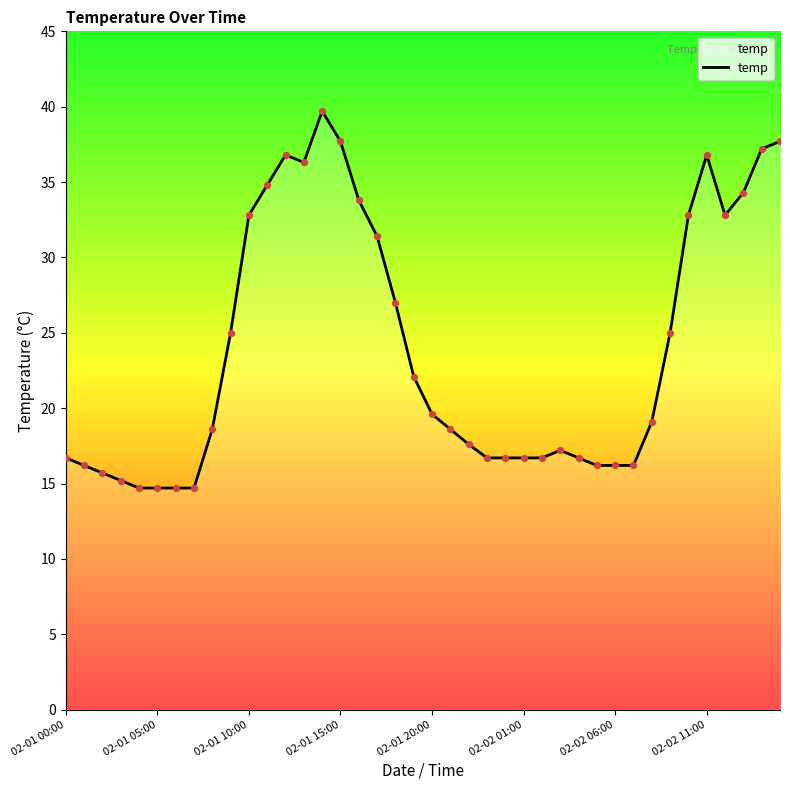

What is the greatest value displayed?

39.7